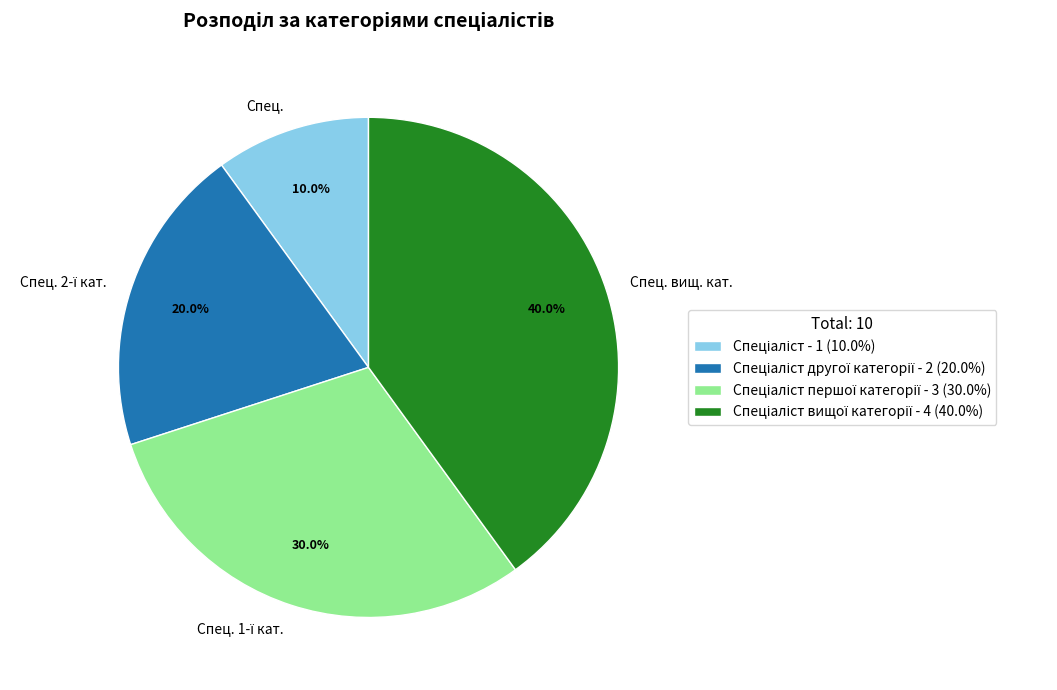

Is there any slice that represents more than half of the pie?

No